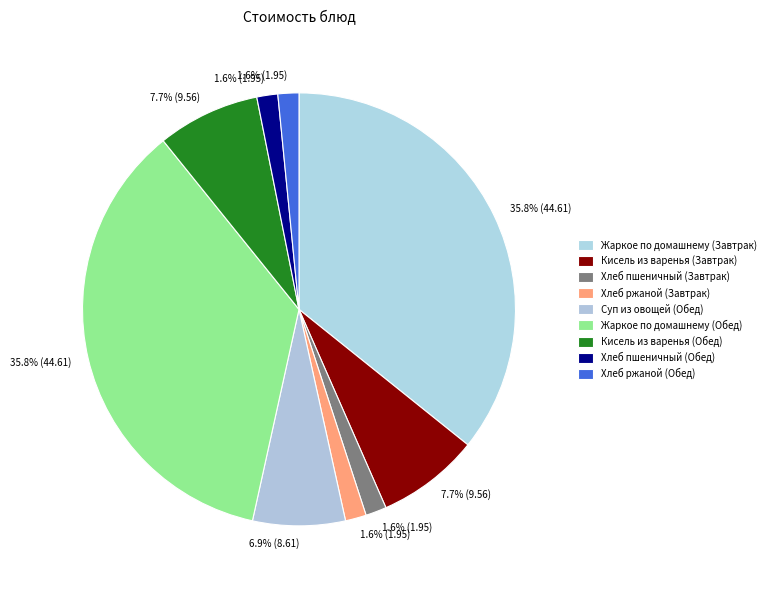

Combined, what portion of the pie is Суп из овощей (Обед) and Кисель из варенья (Обед)?

14.6%